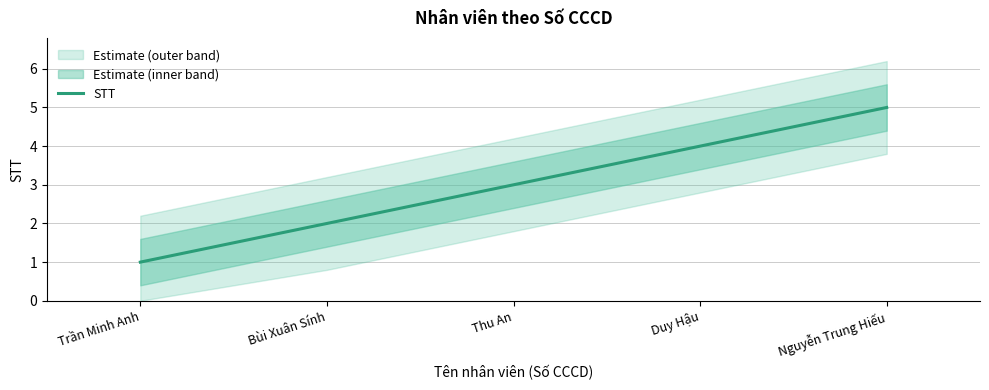

Rank the categories by value from lowest to highest.

Trần Minh Anh, Bùi Xuân Sính, Thu An, Duy Hậu, Nguyễn Trung Hiếu